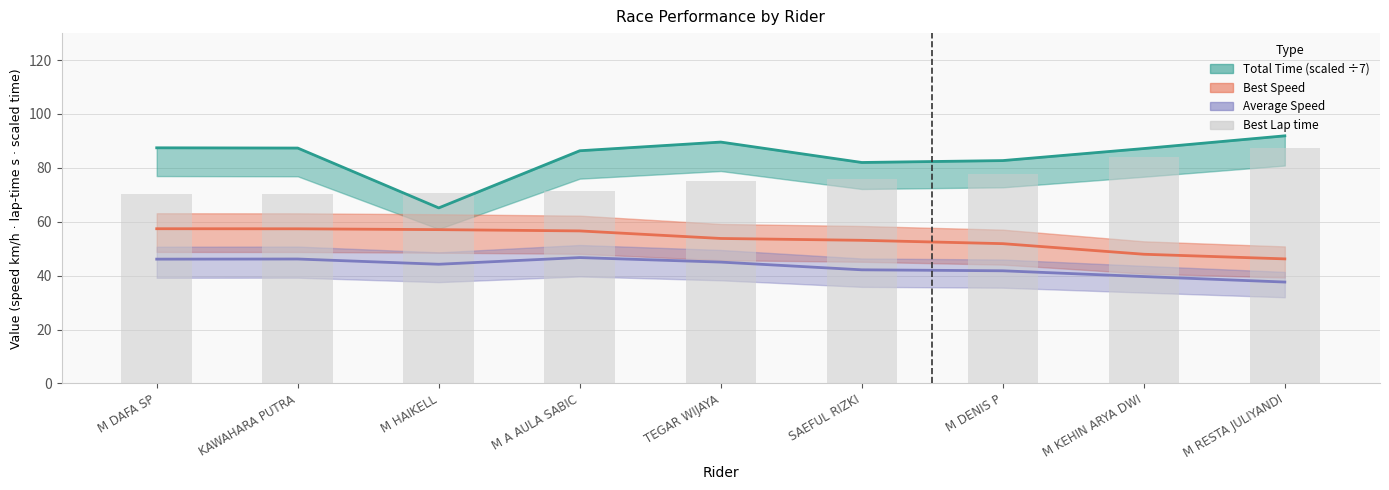

Reading left to right, what are all the values shown in this chart?

M DAFA SP=70.2	KAWAHARA PUTRA=70.3	M HAIKELL=70.7	M A AULA SABIC=71.2	TEGAR WIJAYA=75.0	SAEFUL RIZKI=75.9	M DENIS P=77.7	M KEHIN ARYA DWI=84.1	M RESTA JULIYANDI=87.3